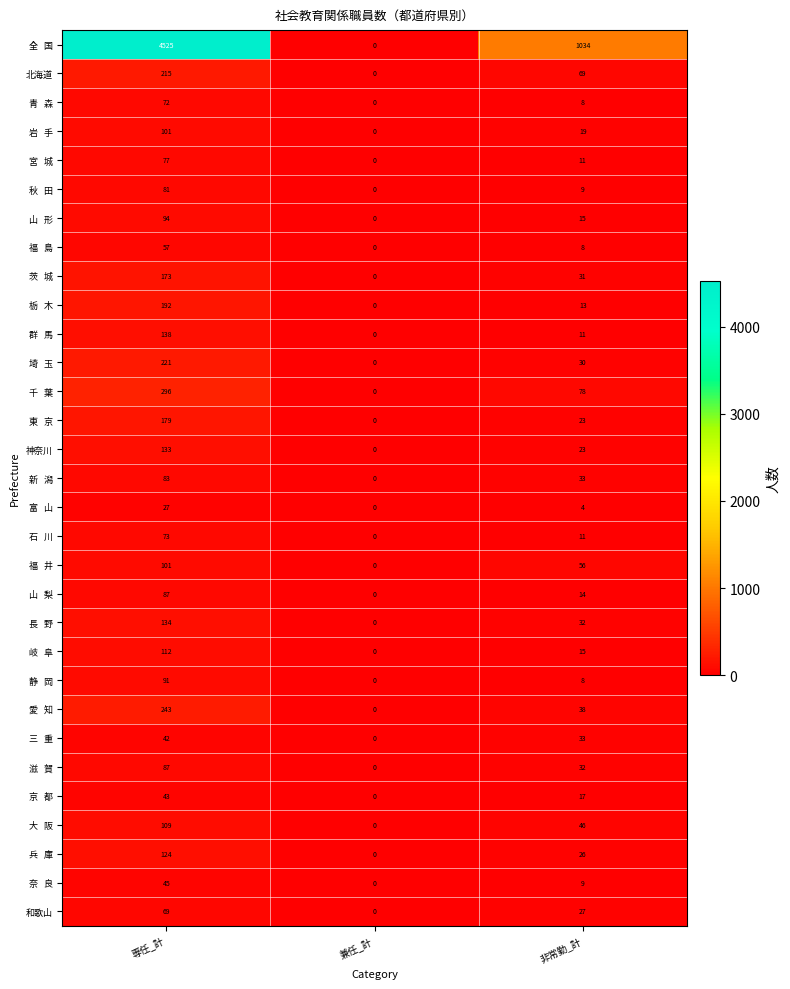

Read the 北海道 value at 専任_計, to the nearest 50.

200